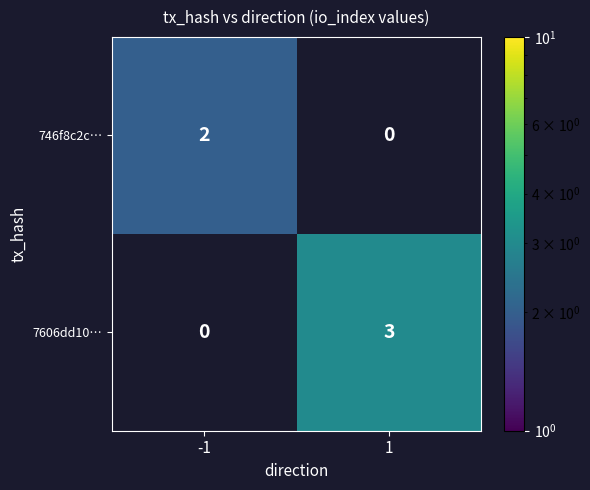

The value of 746f8c2c… at -1 is 2. True or false?

True